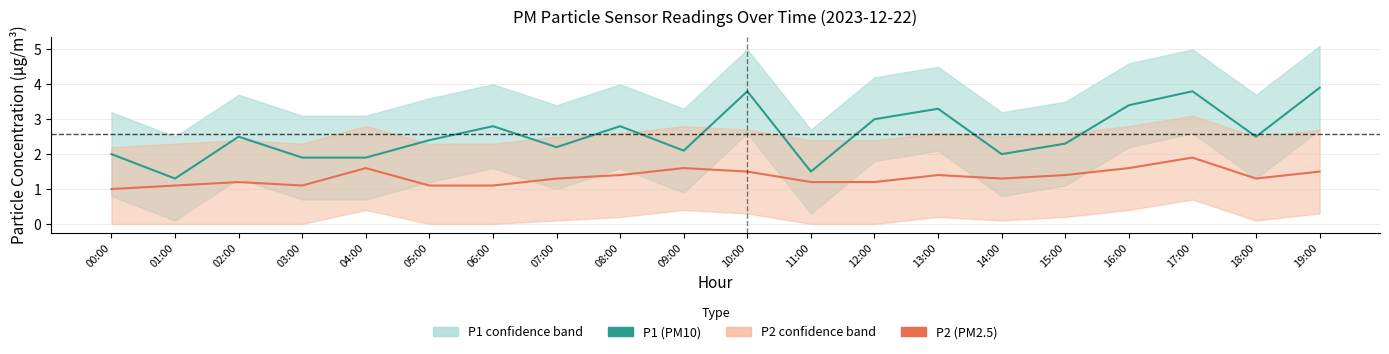

At which category is the sum across all series the highest?

17:00